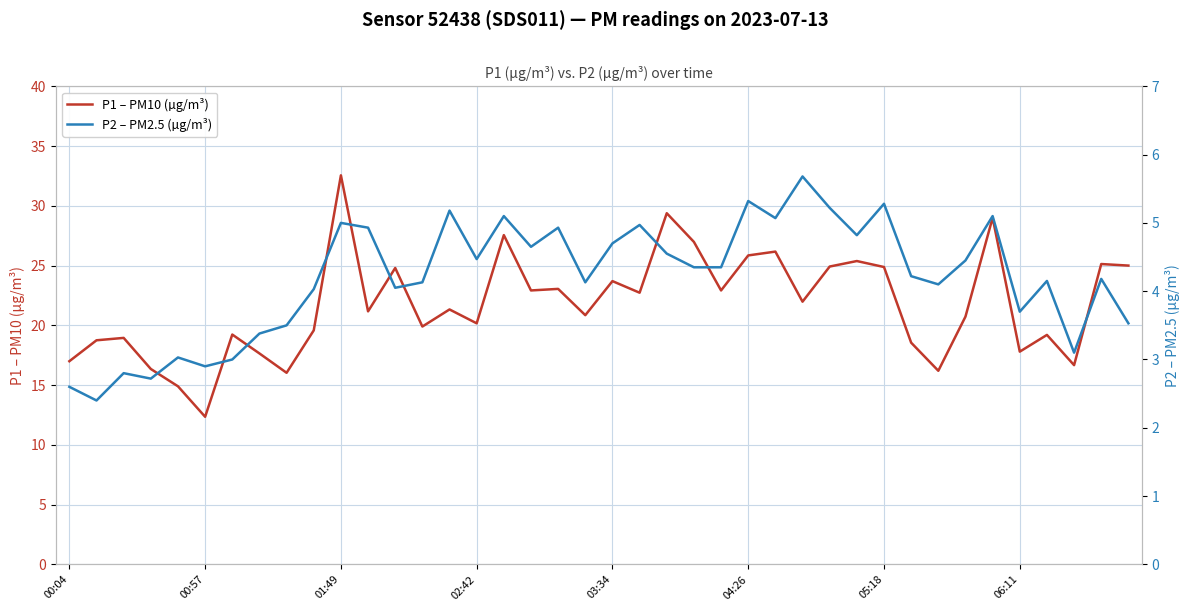

What is the value of the P1 – PM10 (µg/m³) point at the 39th from the left?

25.1